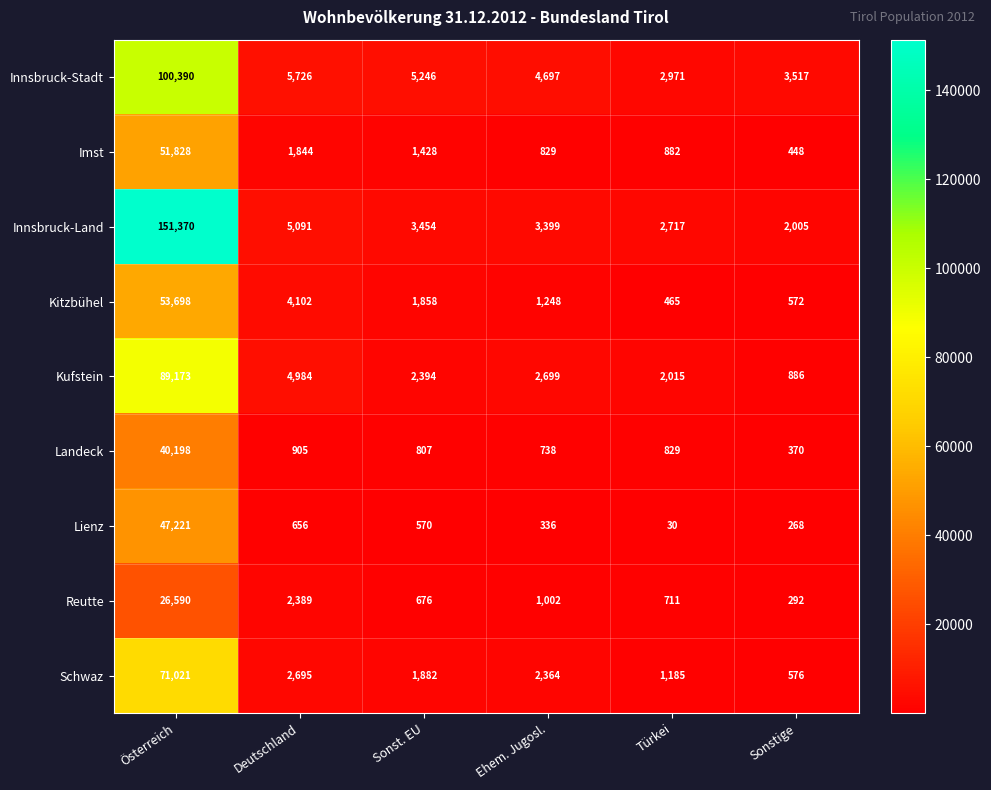

How many data points in Imst are less than 1428?

3